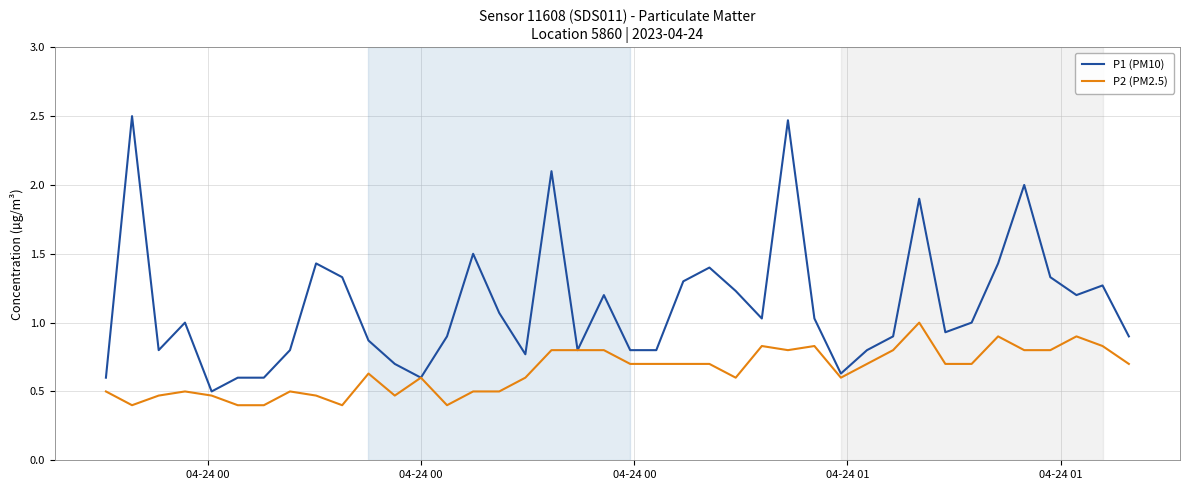

Which series has the widest spread of values?

P1 (PM10)